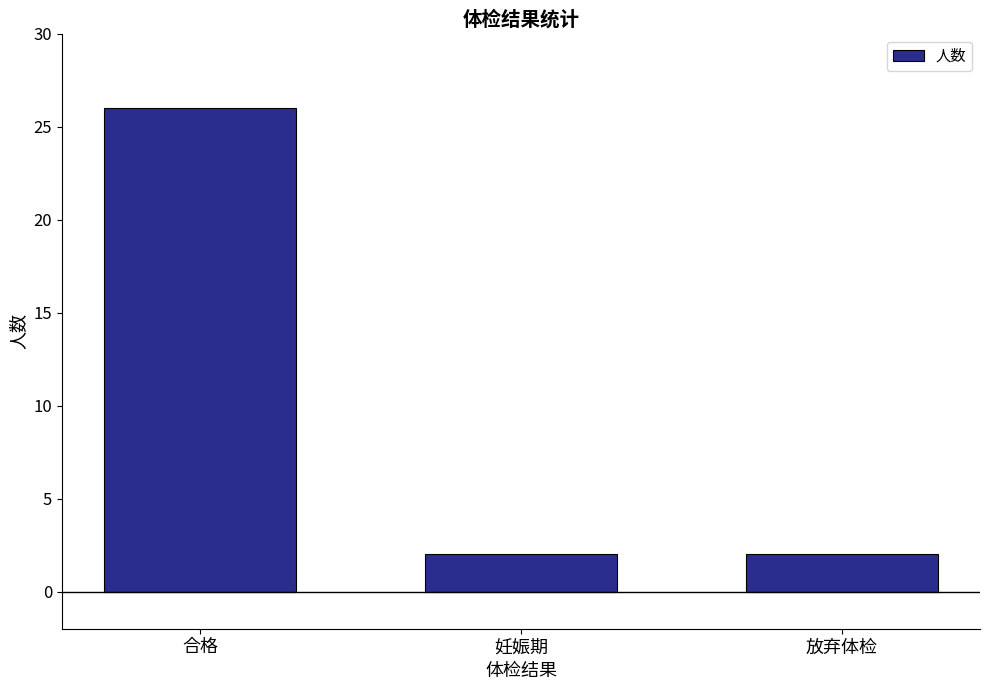

What position from the left is 妊娠期?

2